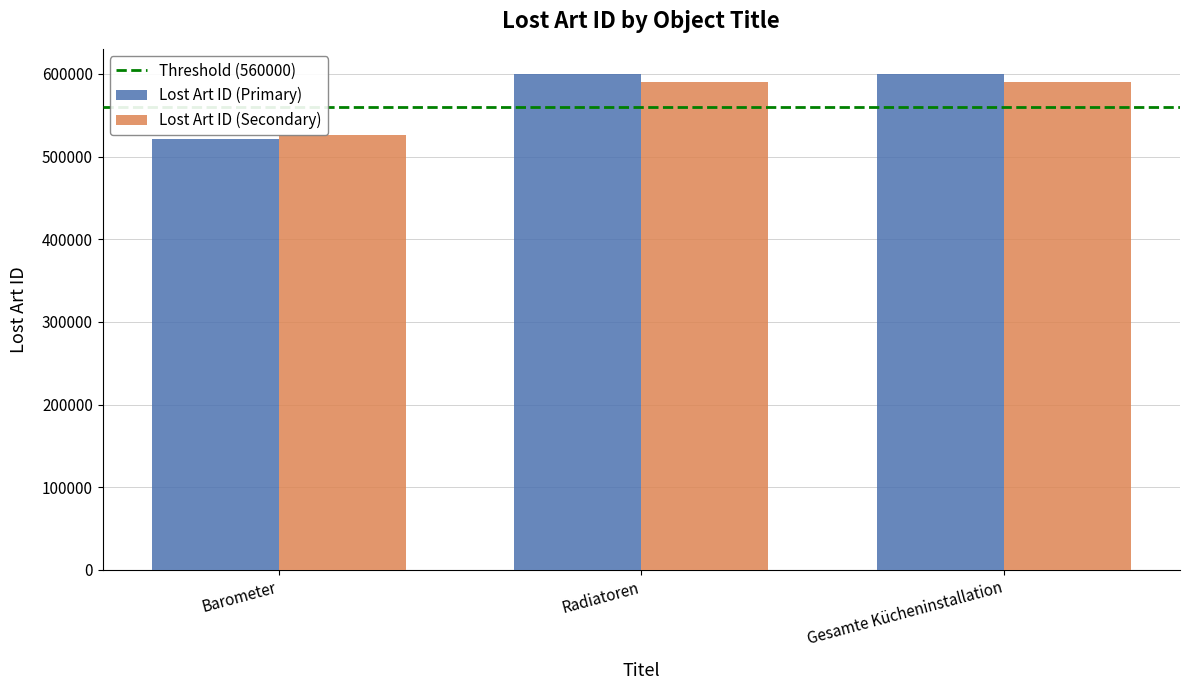

How many distinct data groups are displayed?

2